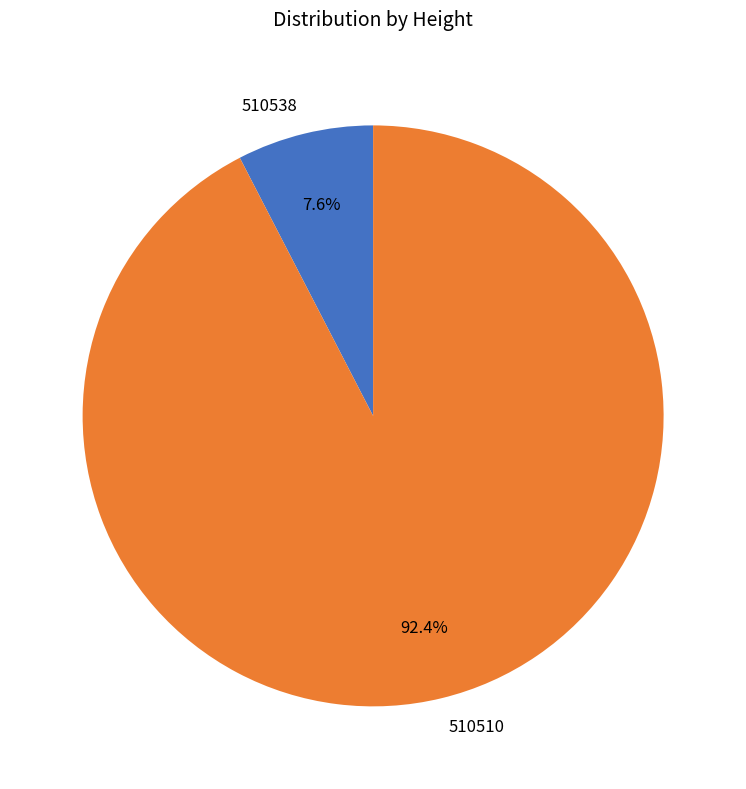

Is there any slice that represents more than half of the pie?

Yes